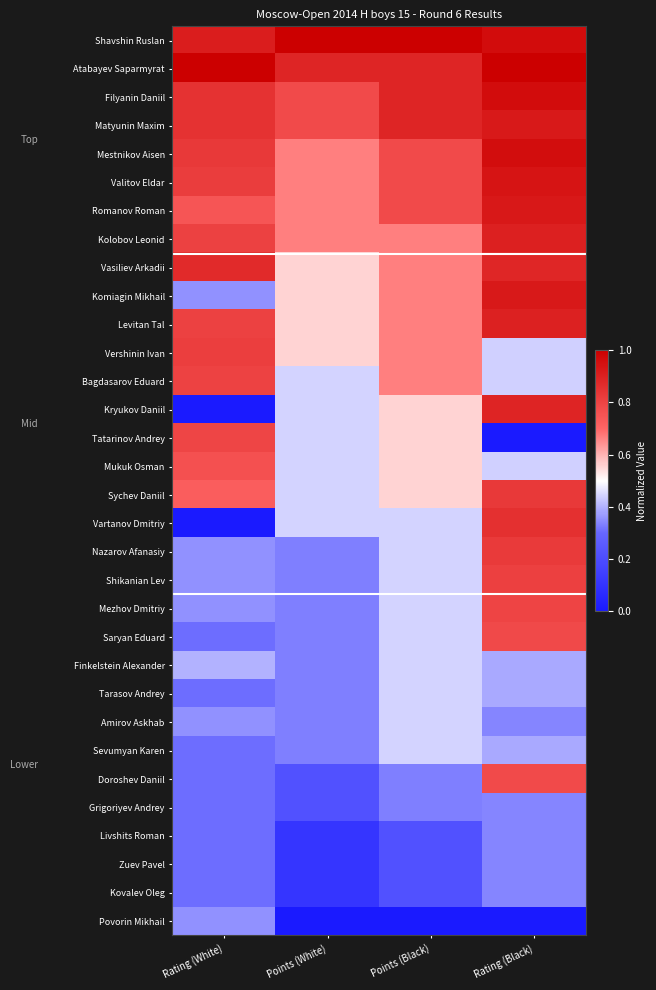

Rank the series at Points (Black) from lowest to highest value.

Povorin Mikhail, Livshits Roman, Zuev Pavel, Kovalev Oleg, Doroshev Daniil, Grigoriyev Andrey, Vartanov Dmitriy, Nazarov Afanasiy, Shikanian Lev, Mezhov Dmitriy, Saryan Eduard, Finkelstein Alexander, Tarasov Andrey, Amirov Askhab, Sevumyan Karen, Kryukov Daniil, Tatarinov Andrey, Mukuk Osman, Sychev Daniil, Kolobov Leonid, Vasiliev Arkadii, Komiagin Mikhail, Levitan Tal, Vershinin Ivan, Bagdasarov Eduard, Mestnikov Aisen, Valitov Eldar, Romanov Roman, Atabayev Saparmyrat, Filyanin Daniil, Matyunin Maxim, Shavshin Ruslan